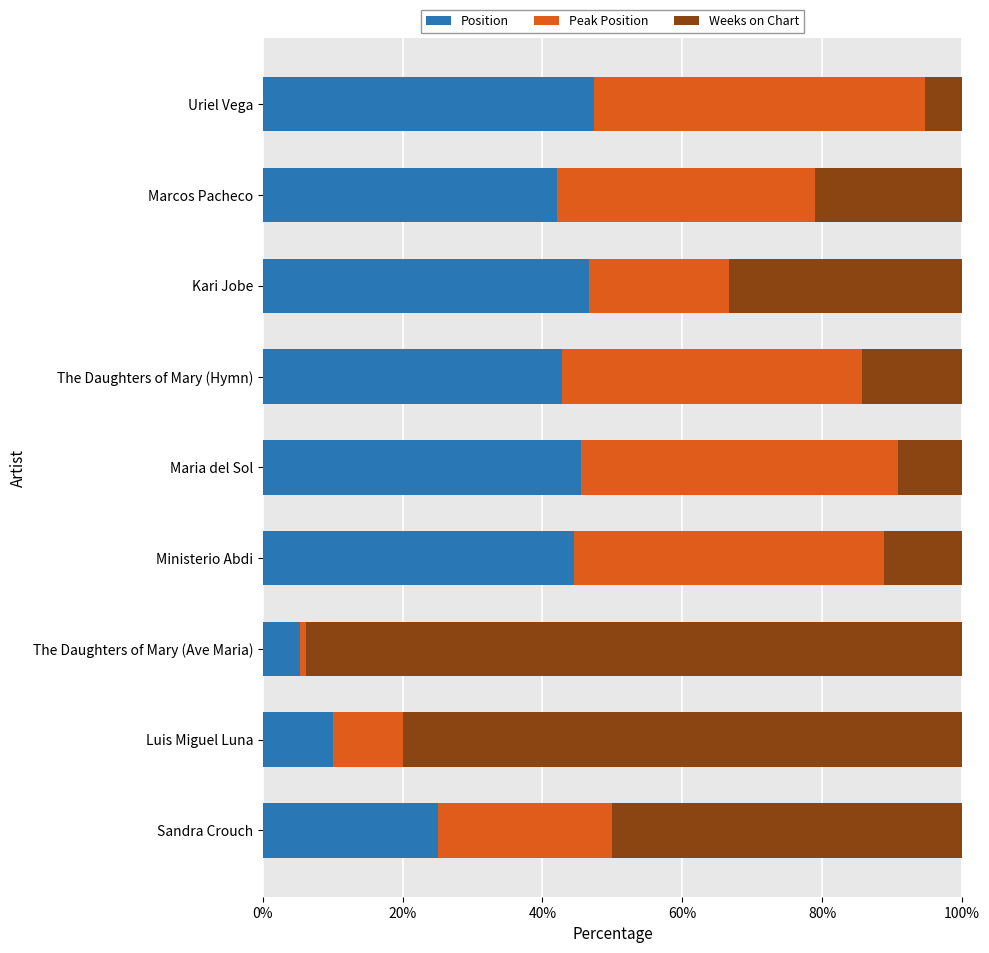

At which label does Position reach its minimum?

The Daughters of Mary (Ave Maria)